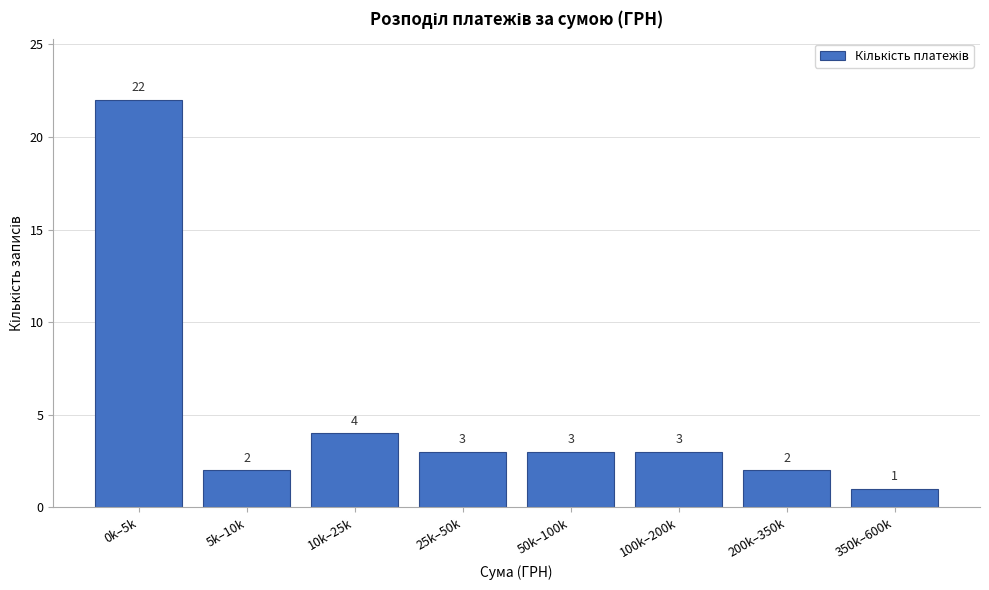

Reading left to right, extract all data points from this chart.

0k–5k=22	5k–10k=2	10k–25k=4	25k–50k=3	50k–100k=3	100k–200k=3	200k–350k=2	350k–600k=1